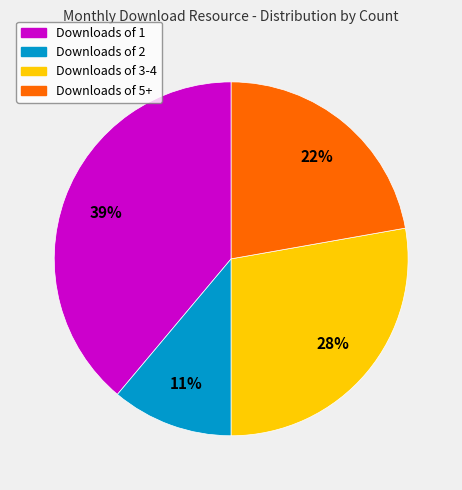

To the nearest percent, what is the difference between the largest and smallest slice percentages?

28%